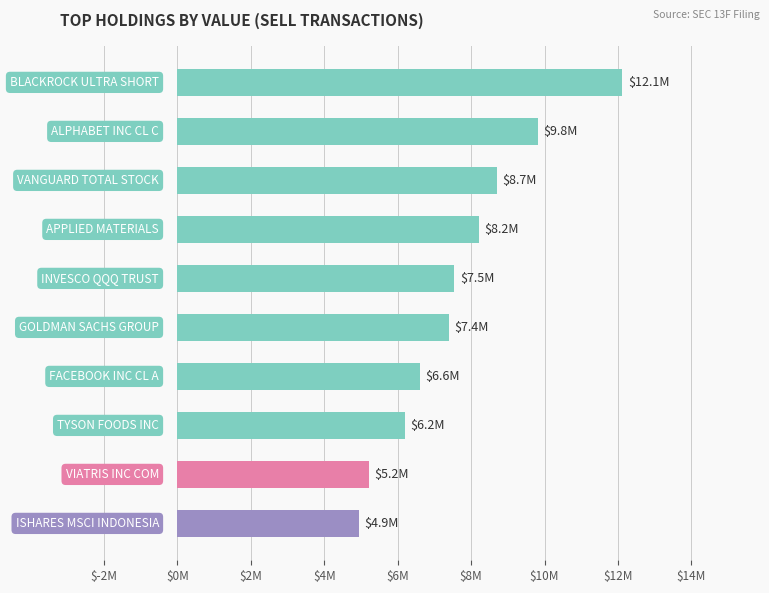

Does the chart contain any negative values?

No